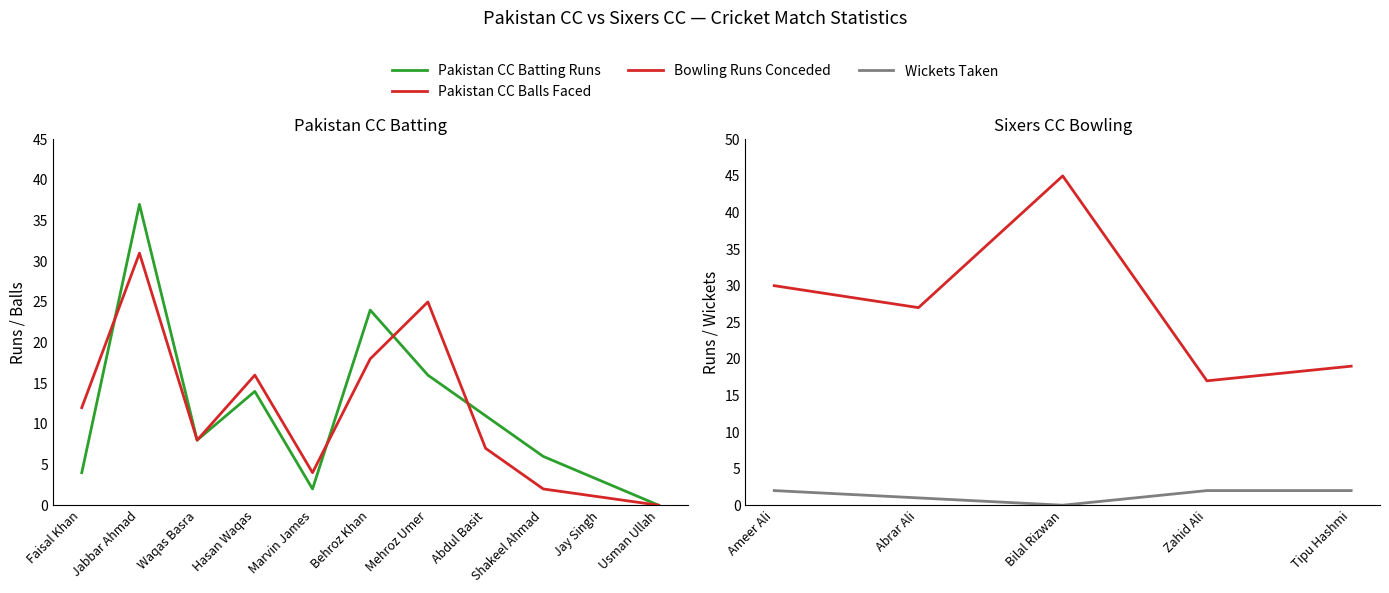

Is this an area chart (filled region under the line)?

No